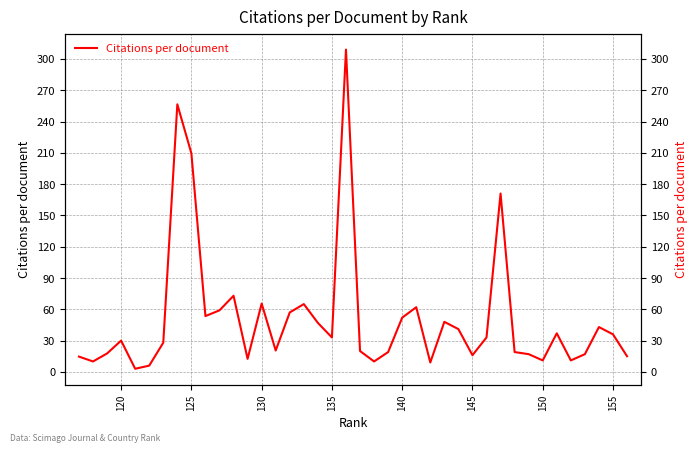

How many lines are shown in the chart?

1